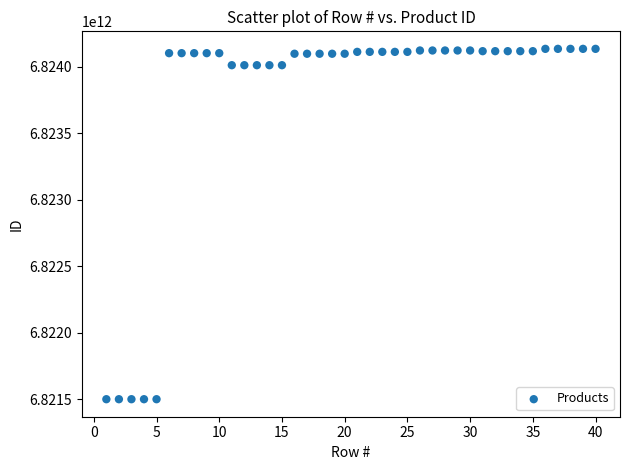

What is the range of X values (max minus min)?

39